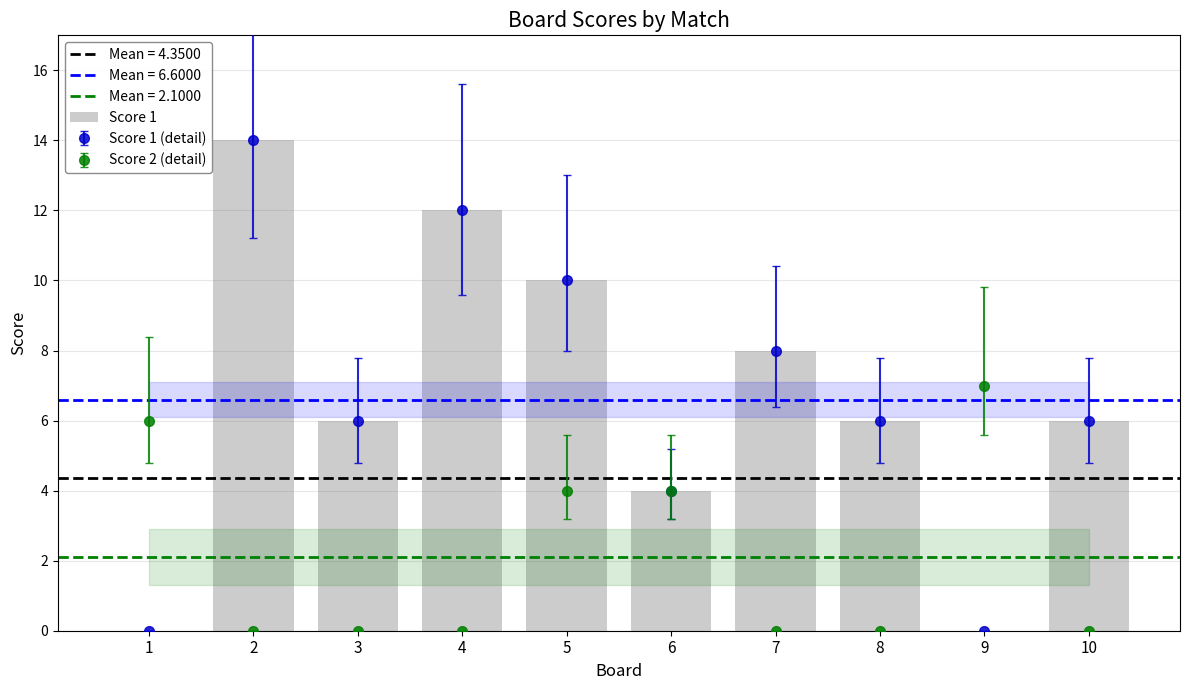

Count the values in the range 4 to 10.

6